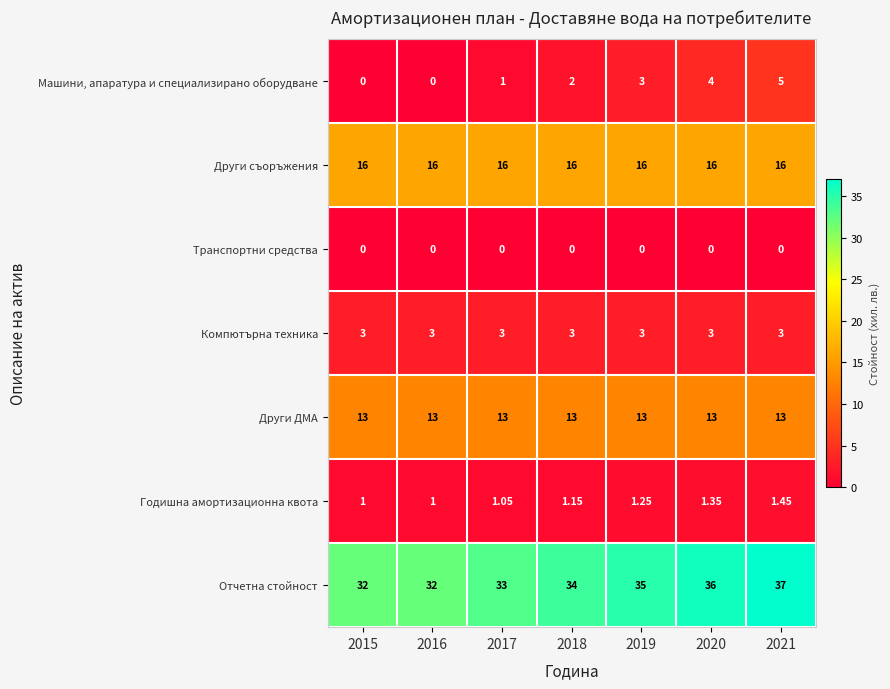

Which series has the largest total across all categories?

Отчетна стойност